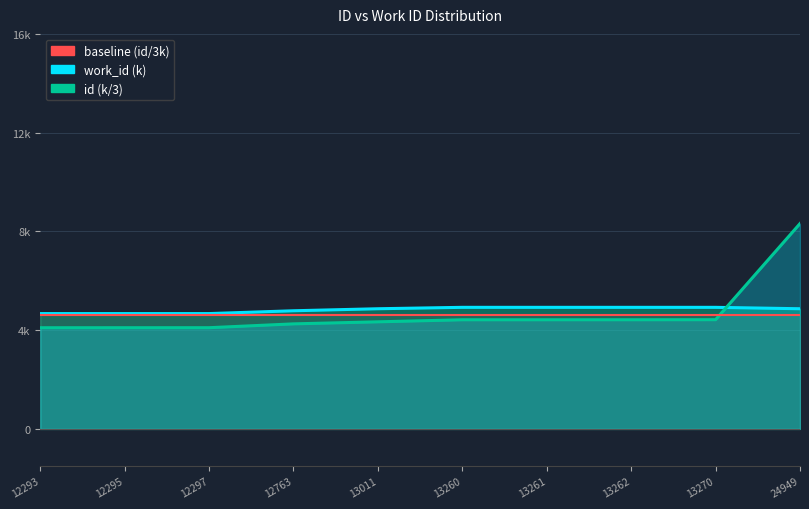

Which category has the lowest value in the id_line series?

12293